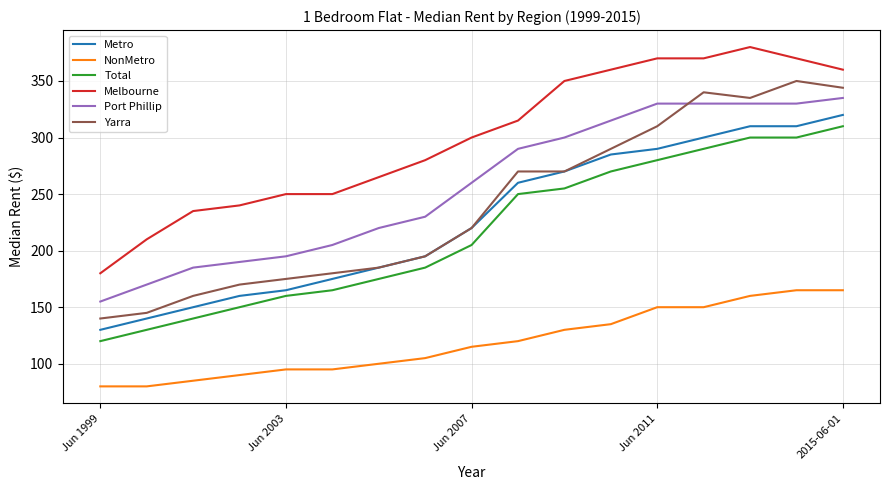

True or false: Port Phillip and Total intersect in this chart.

False